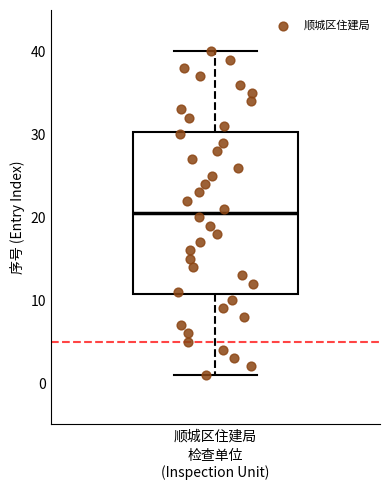

Transcribe this box plot: give where the median line is, the range the box spans, and where the two whiskers end, as read against the y-axis. The values are not printed on the chart, so give them approximately, as read against the axis.

median 21, box 11 to 30, whiskers 1 to 40